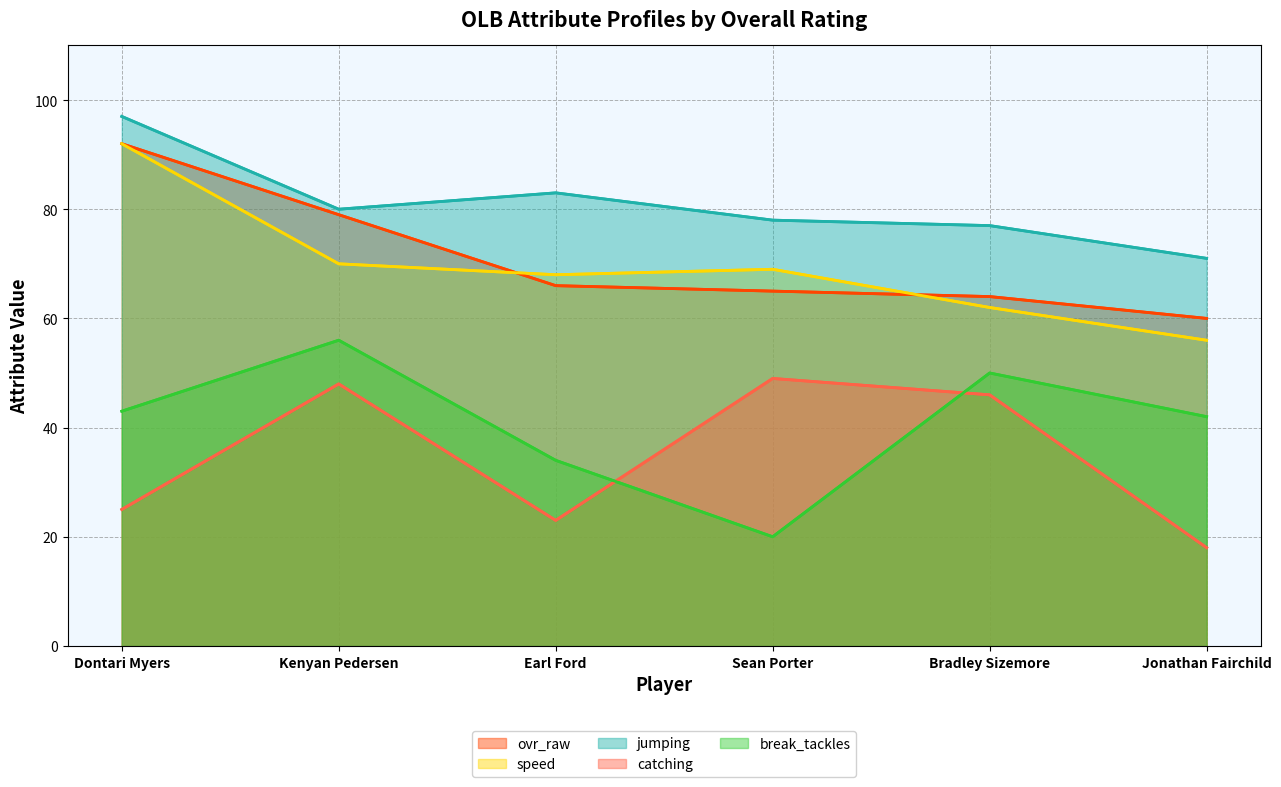

What is the value of the catching point at the 5th from the left?

46